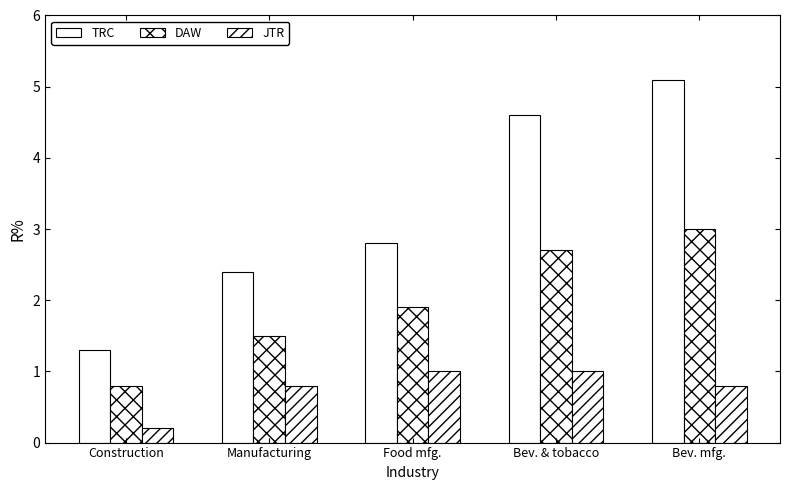

Count the number of categories in the chart.

5